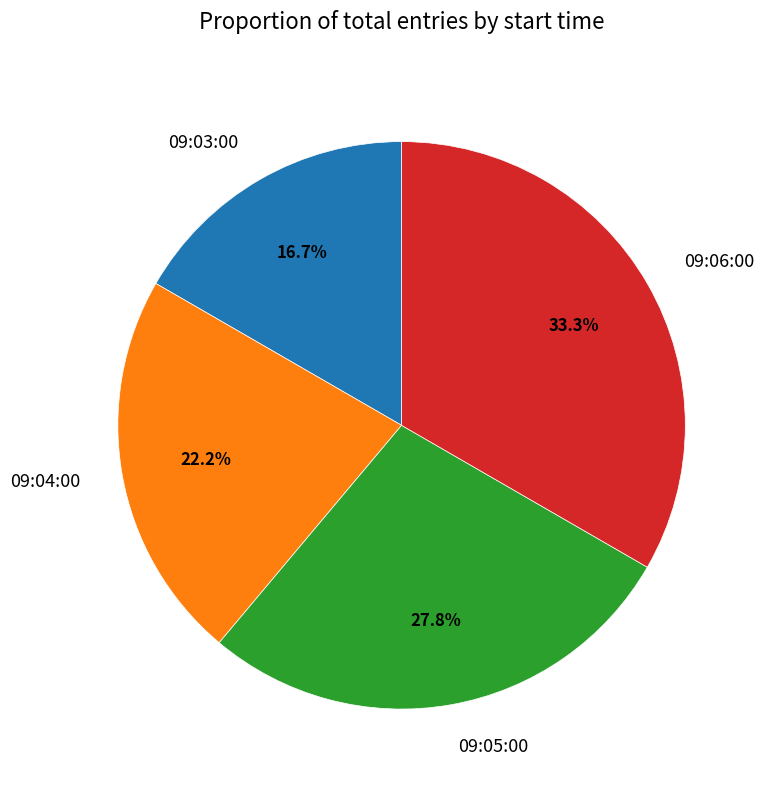

Rank the categories by value from highest to lowest.

09:06:00, 09:05:00, 09:04:00, 09:03:00